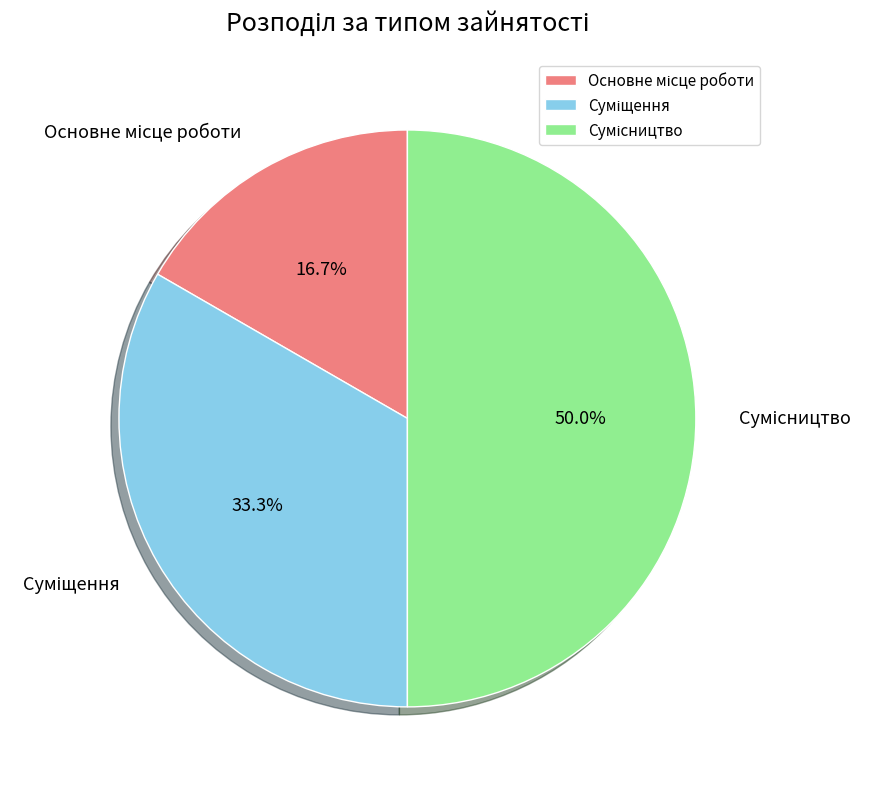

Rank the categories by value from highest to lowest.

Сумісництво, Суміщення, Основне місце роботи